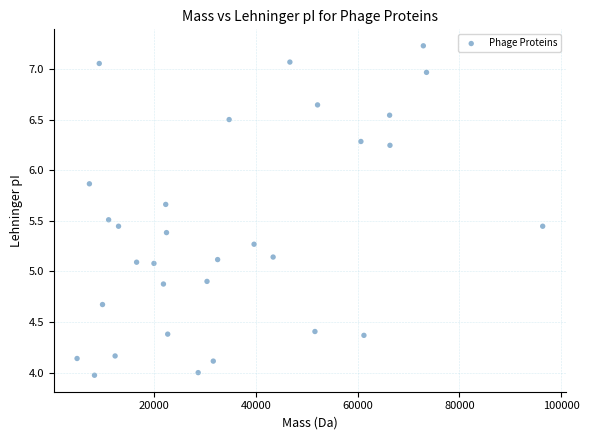

What is the range of Y values (max minus min)?

3.3